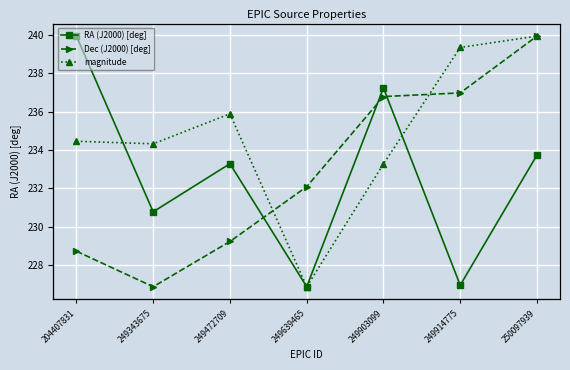

Reading left to right, transcribe all the data shown in this chart.

RA (J2000) [deg]: 240.0	230.8	233.3	226.9	237.2	226.9	233.7
Dec (J2000) [deg]: -22.5	-23.8	-22.1	-20.0	-16.6	-16.5	-14.3
magnitude: 15.6	15.6	16.1	13.2	15.2	17.1	17.3